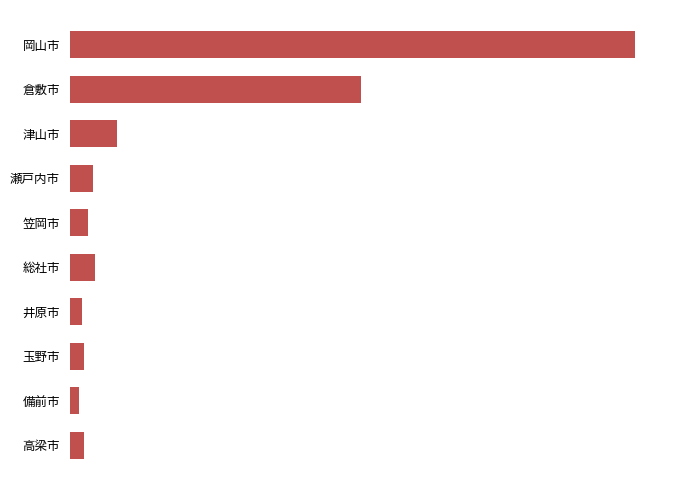

Are the bars horizontal?

Yes